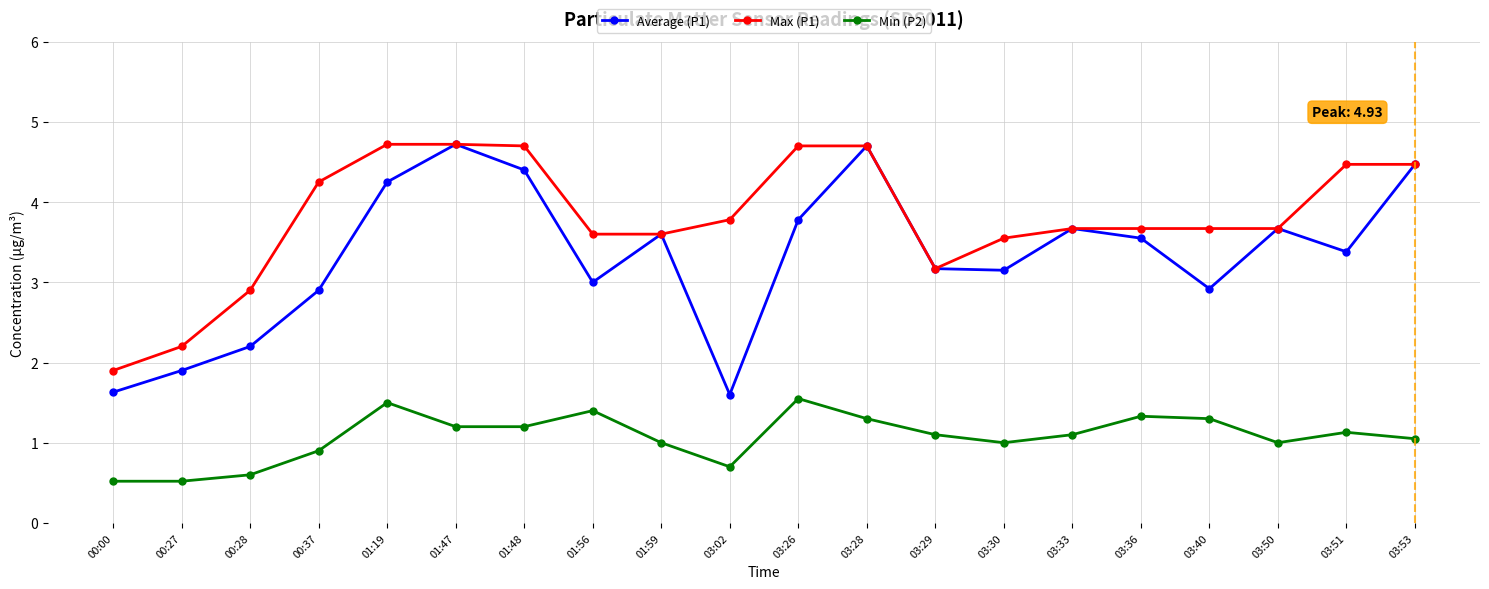

What is the greatest value displayed?

4.7